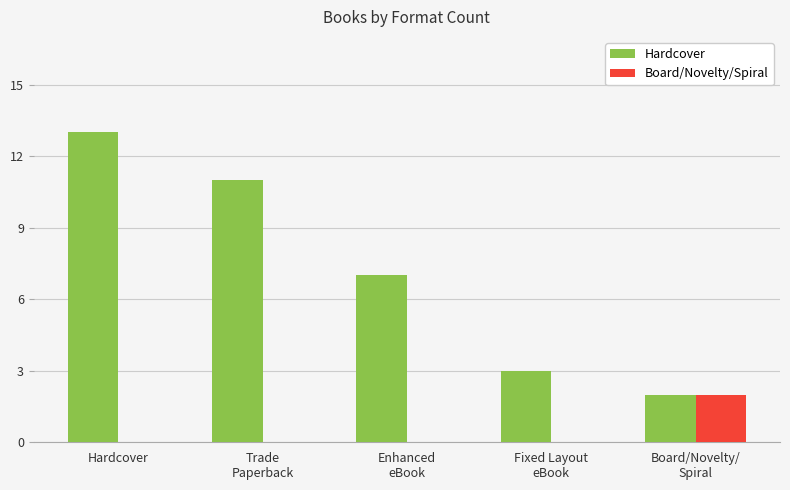

What is the sum of all Hardcover values?

36